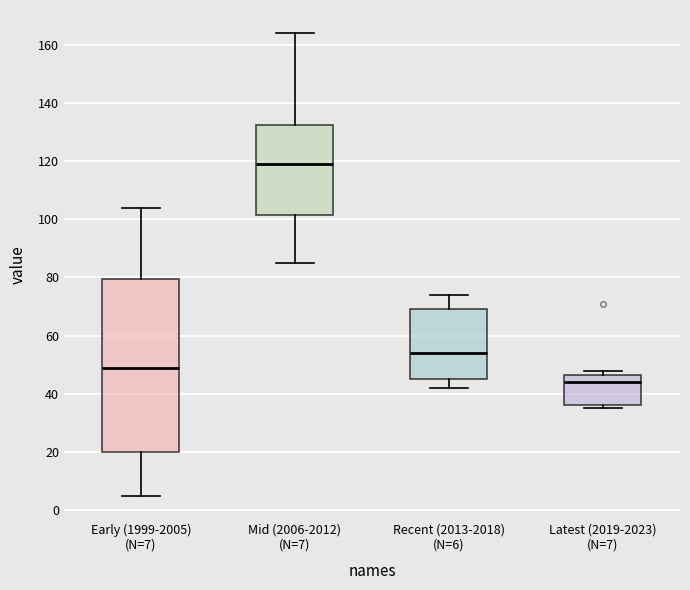

Reading left to right, transcribe this box plot: for each box, give where its median line is, the range the box spans, and where its two whiskers end, as read against the y-axis. The values are not printed on the chart, so give them approximately, as read against the axis.

Early (1999-2005) (N=7): median 50, box 20 to 80, whiskers 6 to 104
Mid (2006-2012) (N=7): median 120, box 102 to 132, whiskers 86 to 164
Recent (2013-2018) (N=6): median 54, box 46 to 70, whiskers 42 to 74
Latest (2019-2023) (N=7): median 44, box 36 to 46, whiskers 36 (just below the box's lower edge) to 48